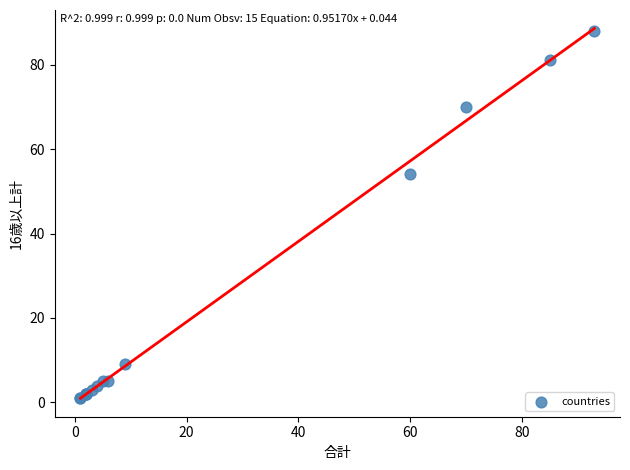

What Y value in the scatter plot is closest to 44?

54